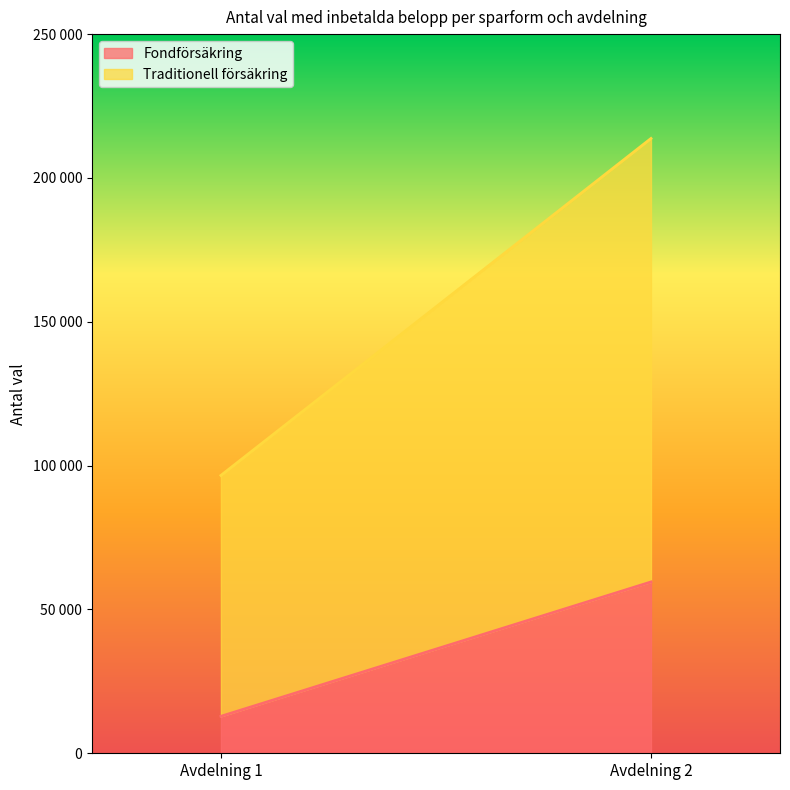

Rank the categories by Fondförsäkring value from highest to lowest.

Avdelning 2, Avdelning 1